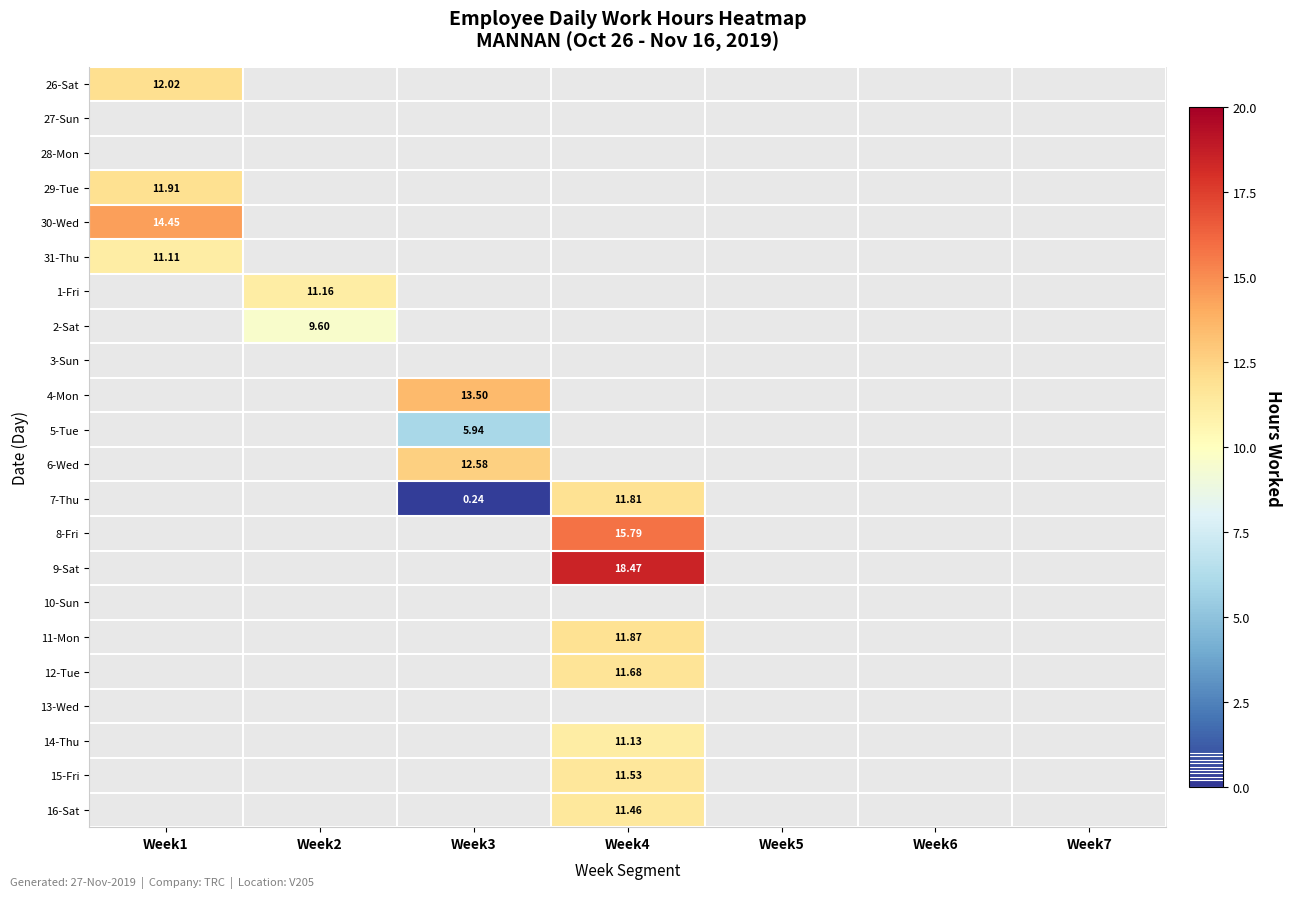

Count the number of categories in the chart.

7